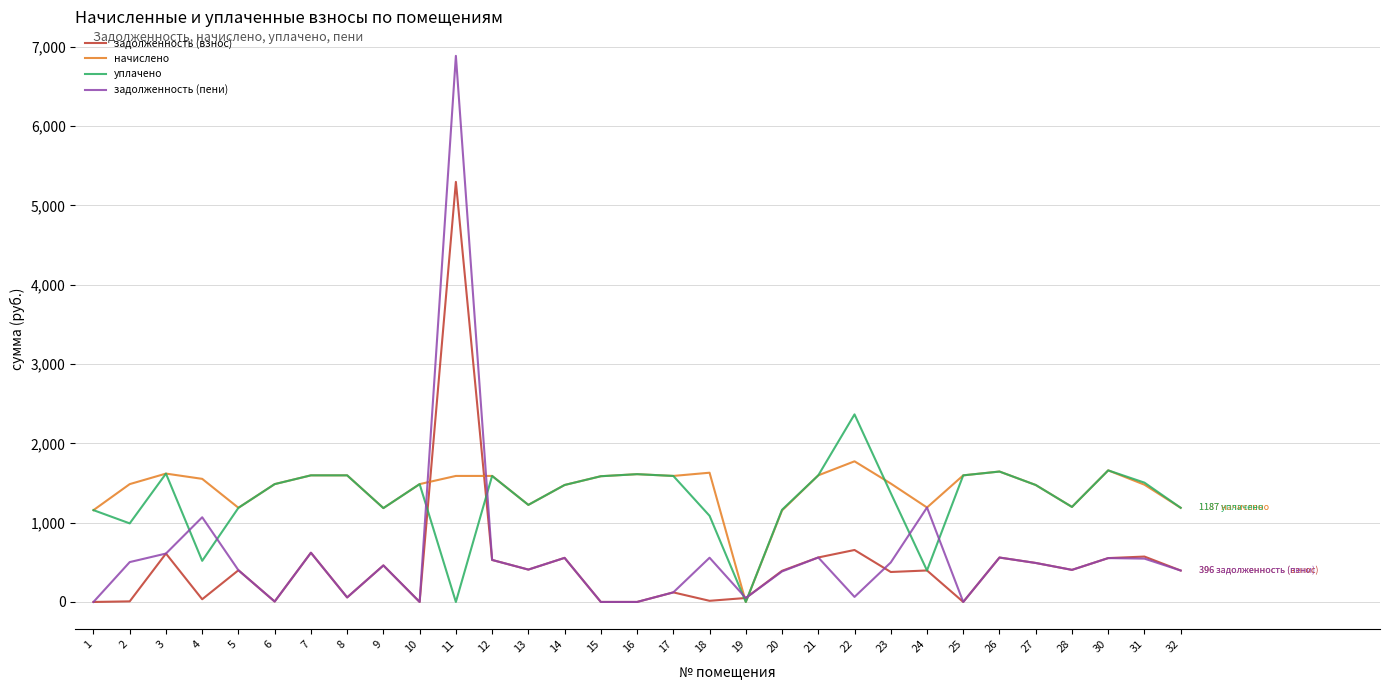

The задолженность (взнос) series shows 399.9 at 5. True or false?

True